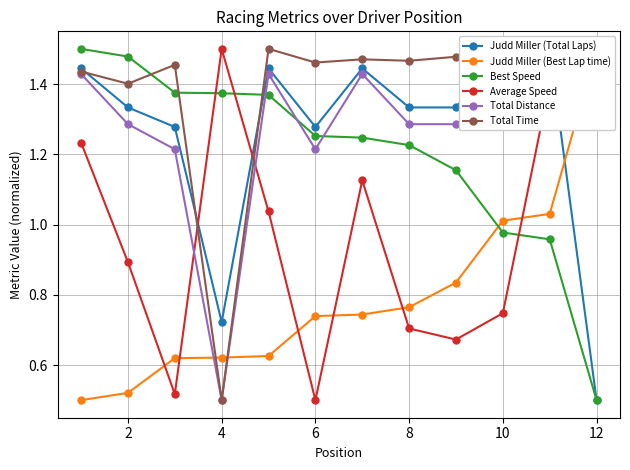

True or false: Total Time has more than 2 interior local peaks.

True